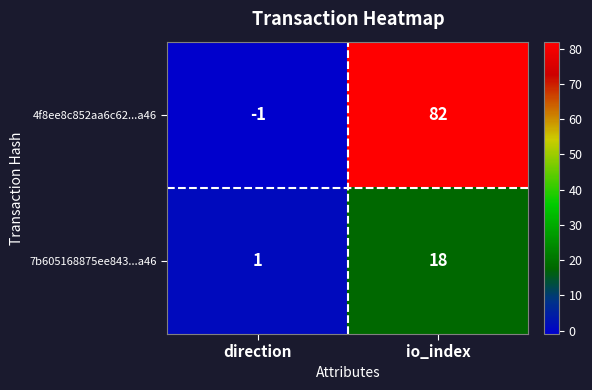

What is the sum of all 4f8ee8c852aa6c62...a46 values?

81